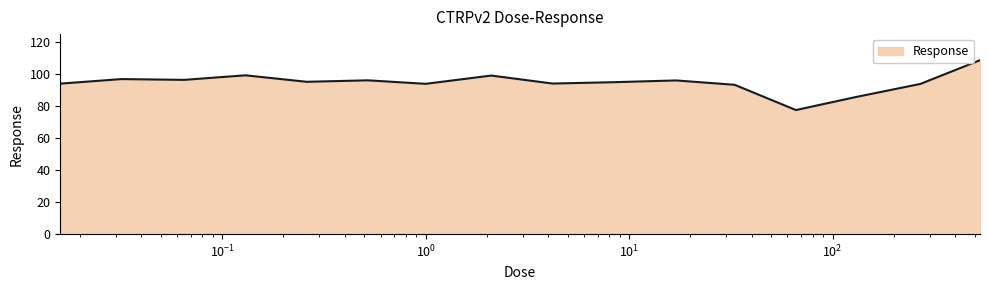

What is the difference between the maximum and minimum values?

31.1